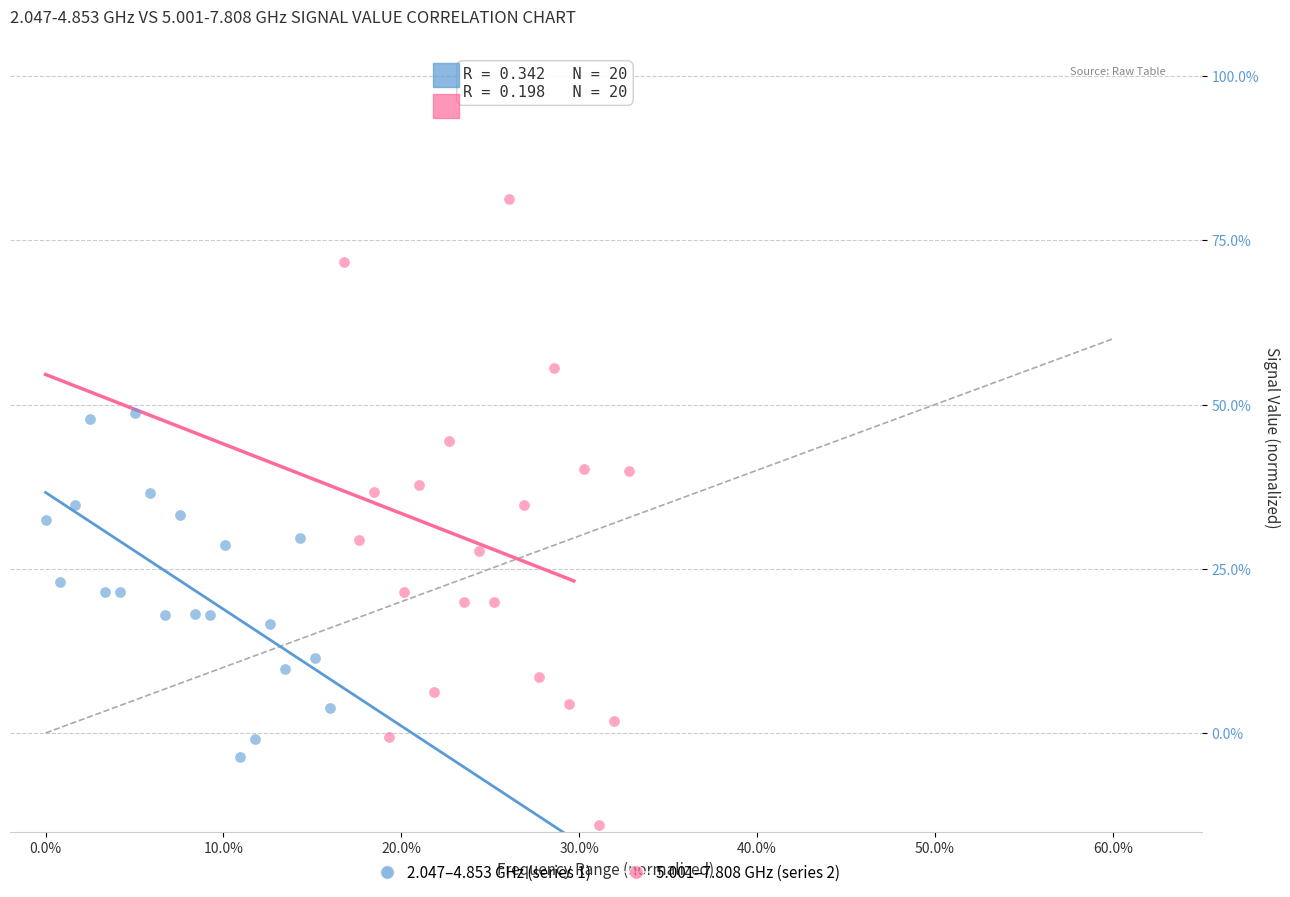

Which series reaches the maximum Y coordinate?

5.001–7.808 GHz (series 2)